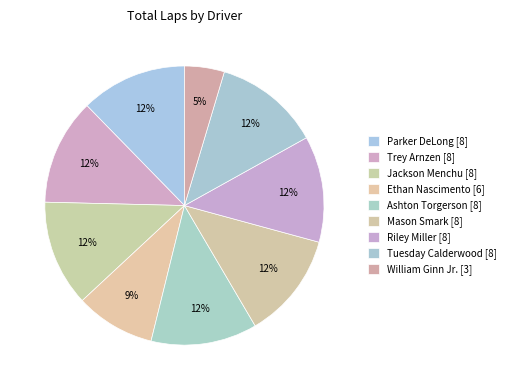

How many slices are in this pie chart?

9